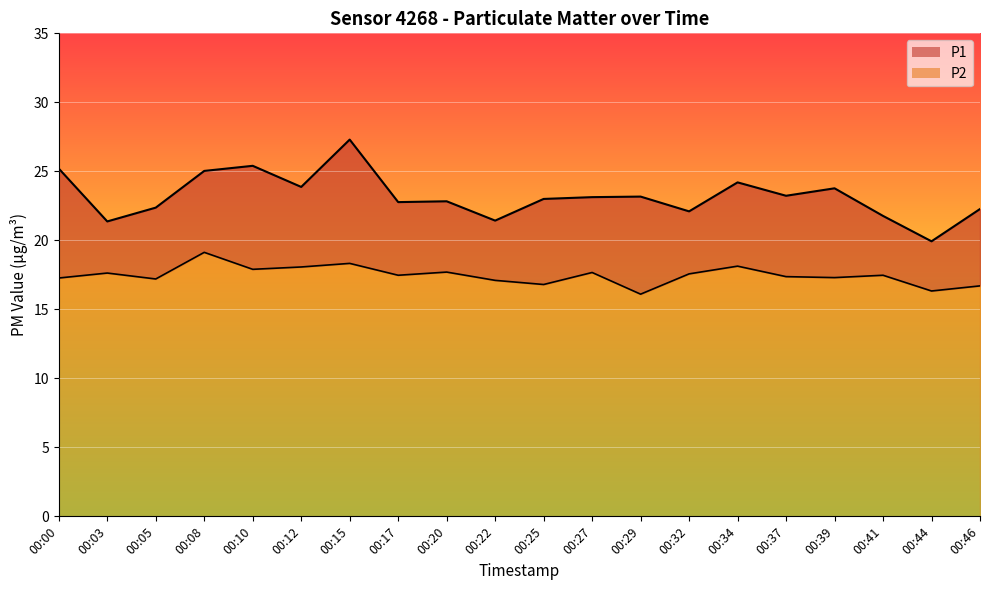

What is the difference between the maximum and minimum values in the P2 series?

3.0